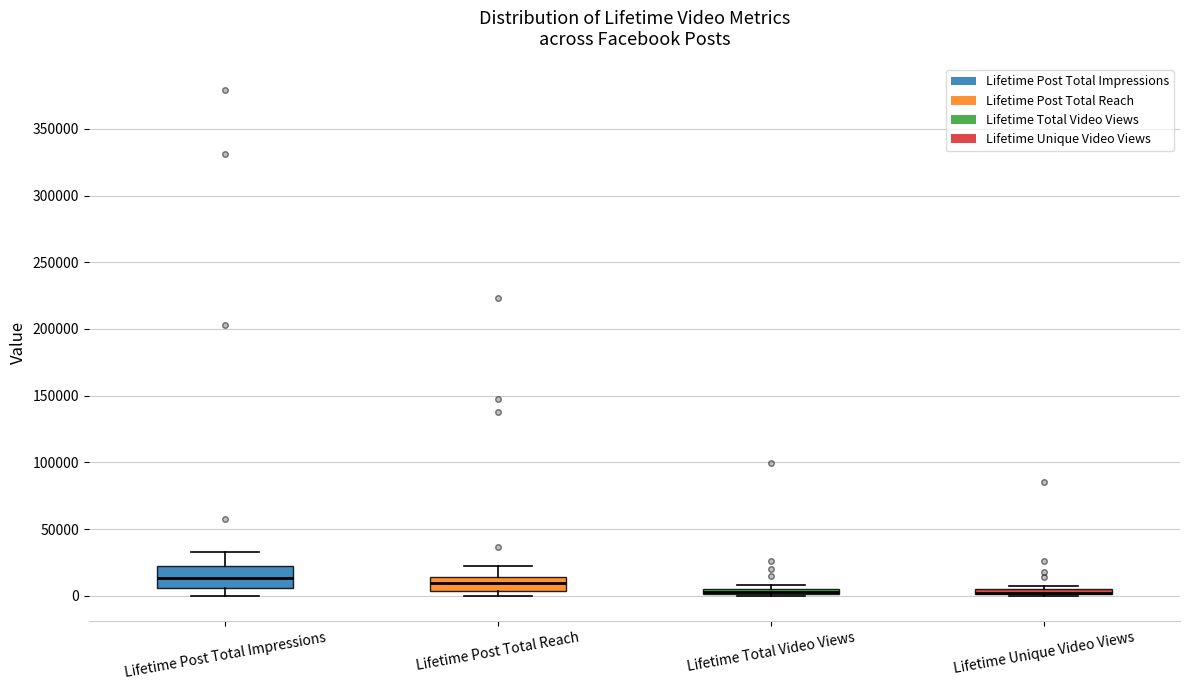

Where is the lower edge of the box for Lifetime Total Video Views on the y-axis? The values are not printed on the chart, so give them approximately, as read against the axis.

0